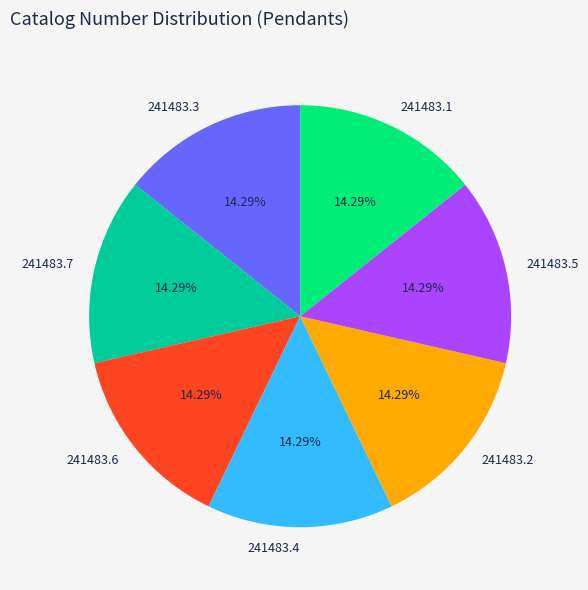

The 241483.6 slice represents 27% of the pie. True or false?

False